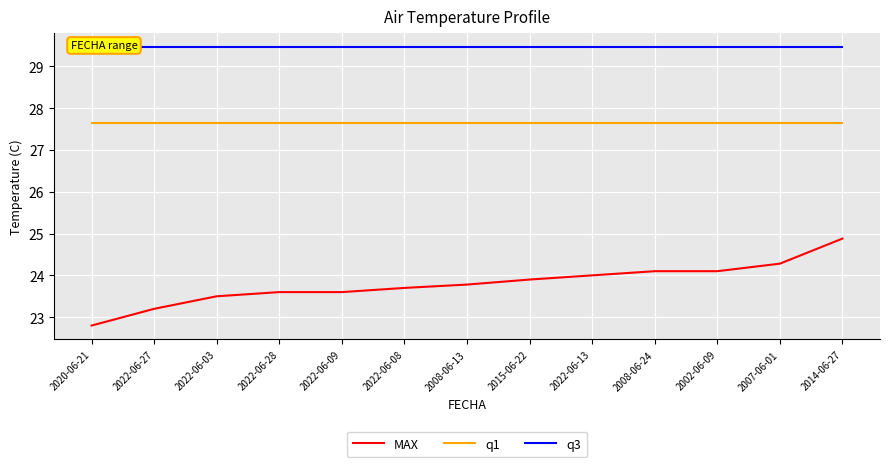

What is the value of the q1 point at the 2nd from the left?

27.6